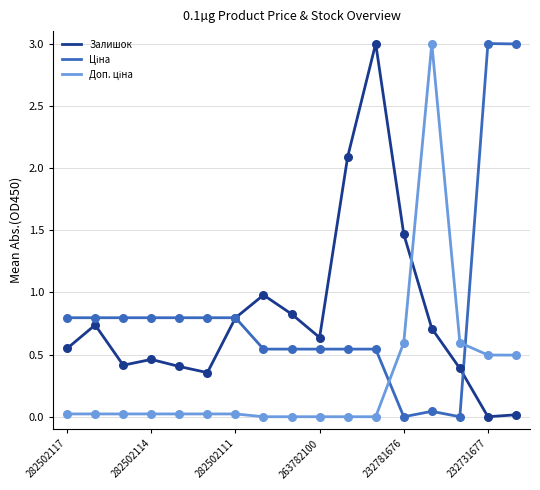

What is the maximum value shown in the chart?

3.0